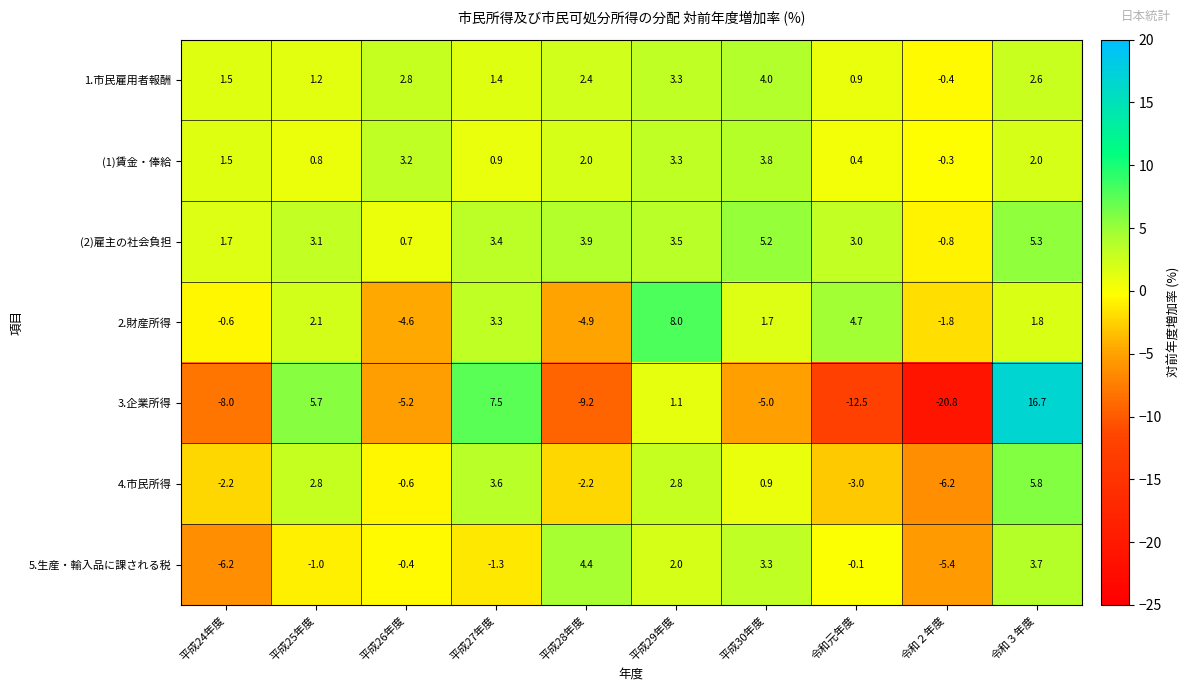

How many distinct data groups are displayed?

7